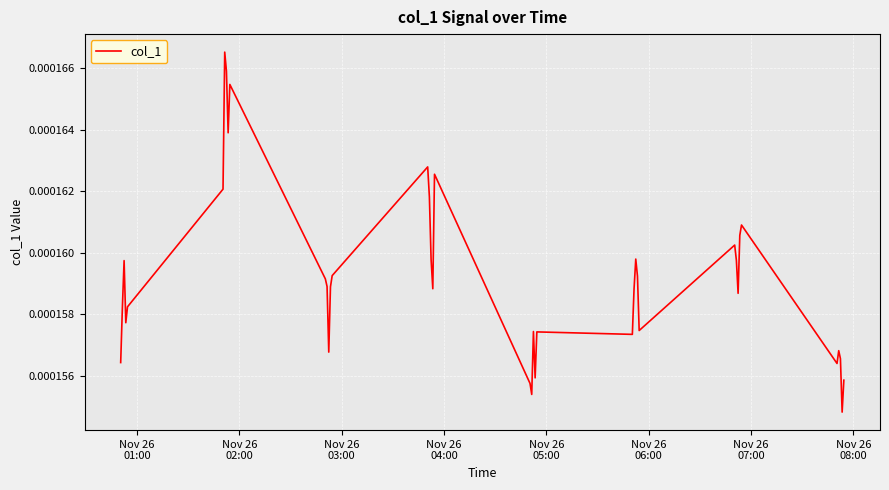

Does the chart display data point markers on the line(s)?

No